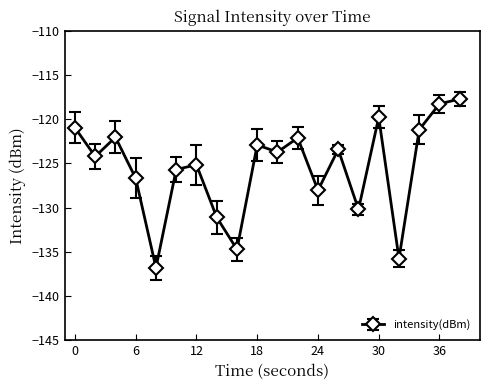

What is the greatest value displayed?

-117.7